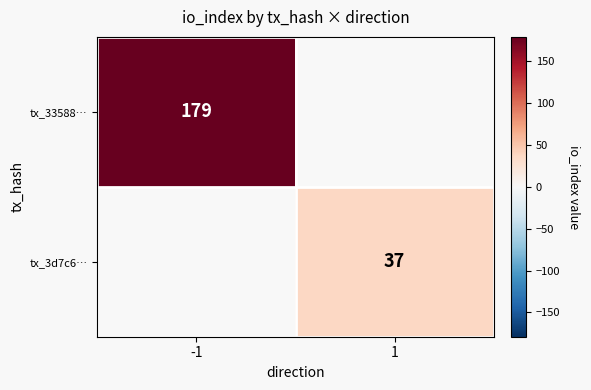

How many categories are shown in the chart?

2